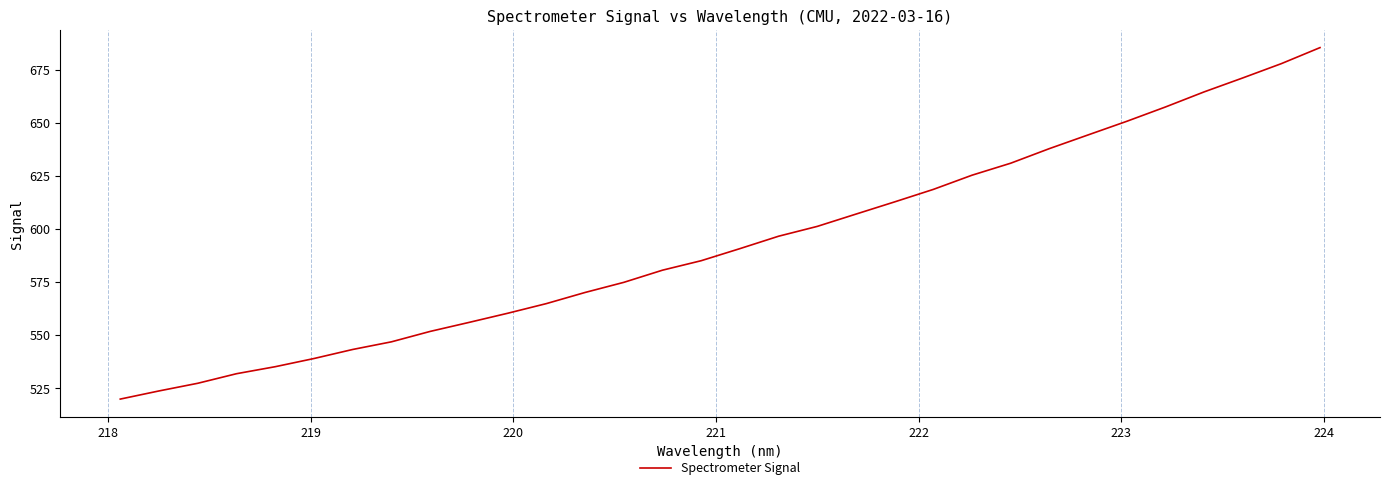

What is the difference between the maximum and minimum values?

165.4